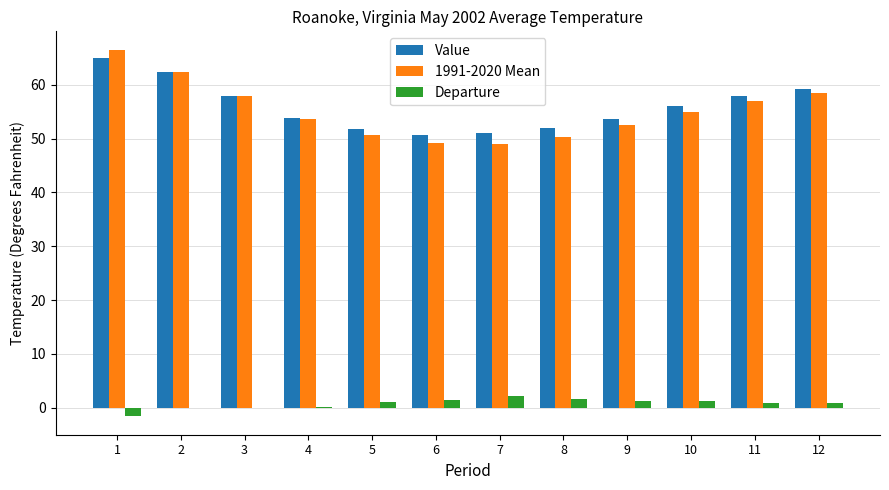

Is the value of Departure at 3 greater than the value of Value at 8?

No